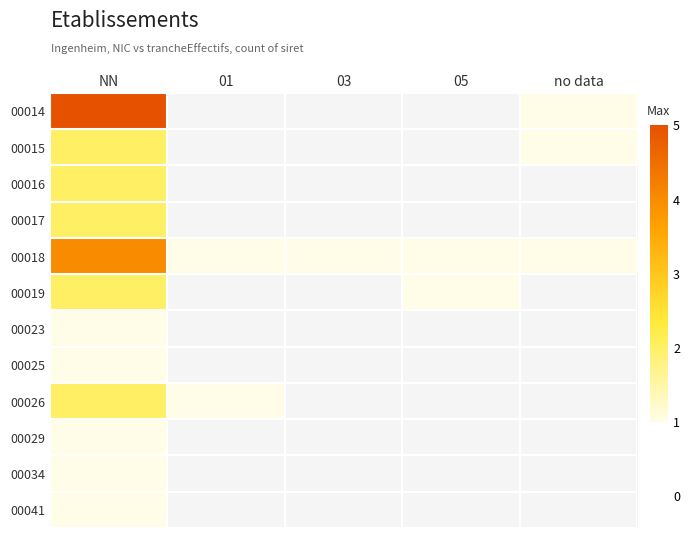

Between NN and no data, which series saw the biggest shift?

00014